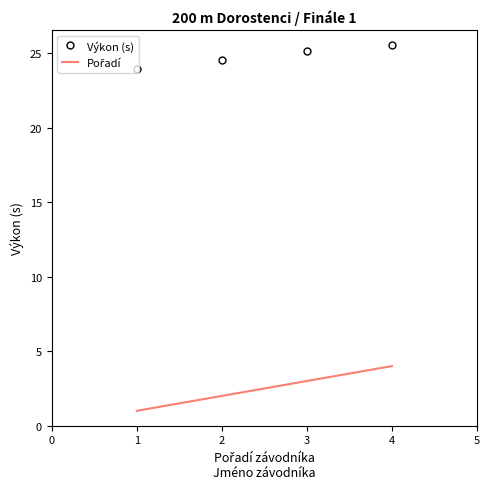

What is the difference between the maximum and second lowest values in the Výkon (s) series?

1.0